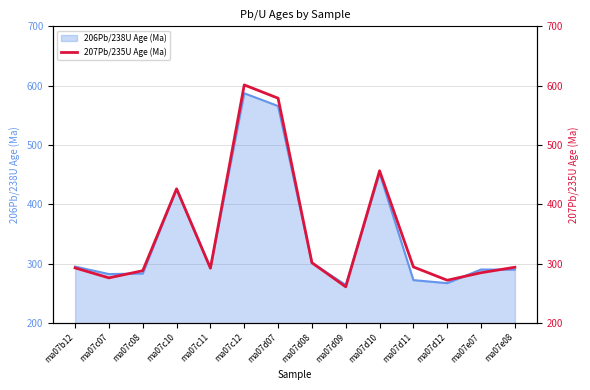

What is the change in value from ma07b12 to ma07c08?

-4.7